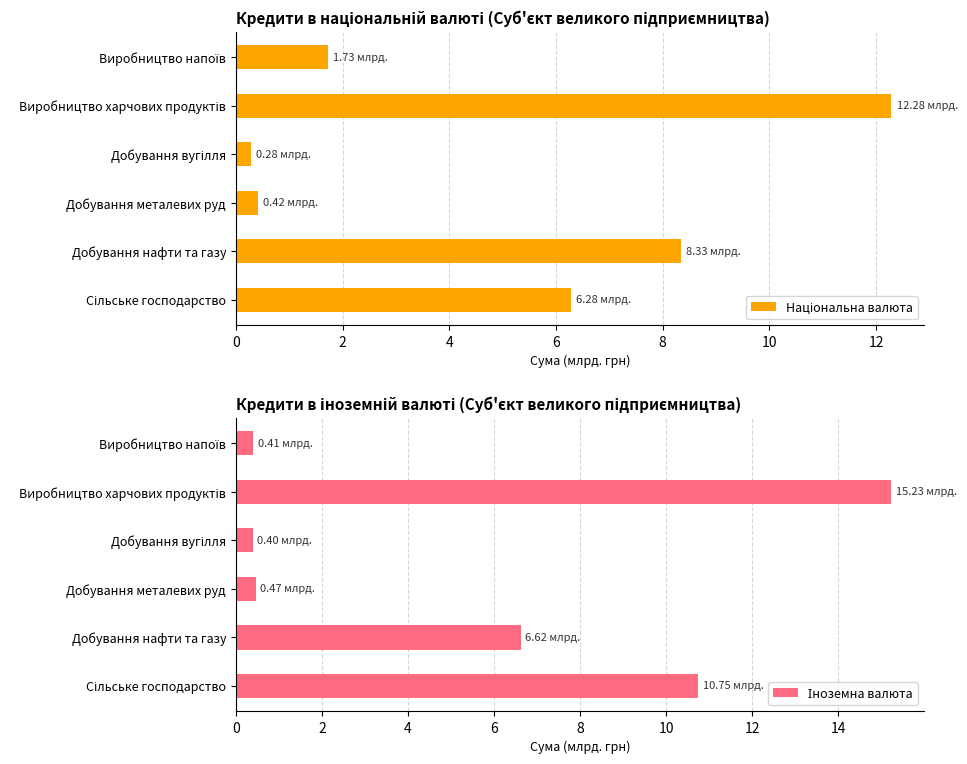

What is the smallest value displayed?

0.3